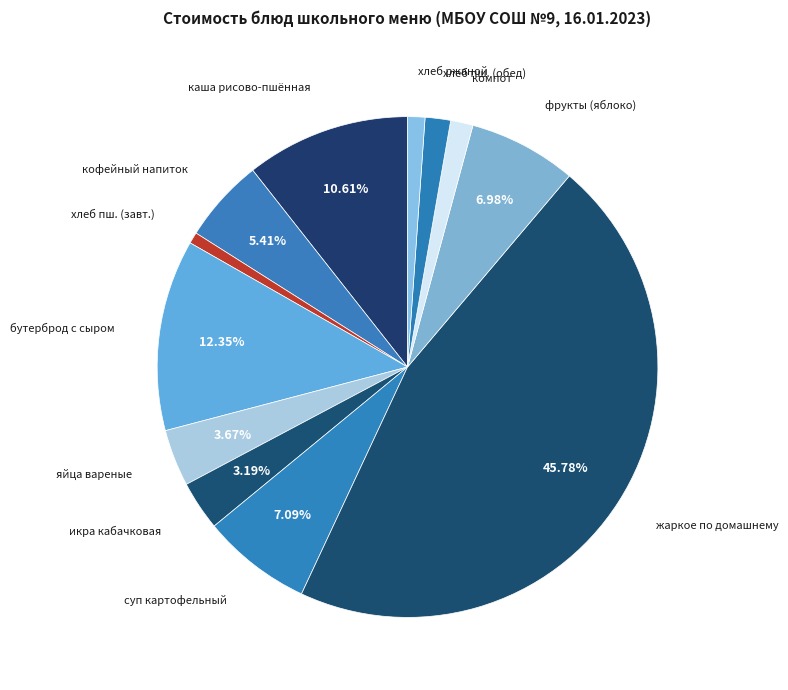

How many slices are in this pie chart?

12